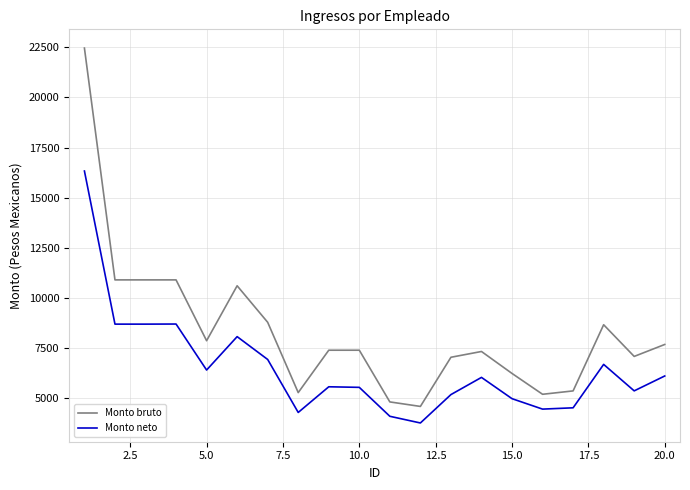

How many distinct data groups are displayed?

2